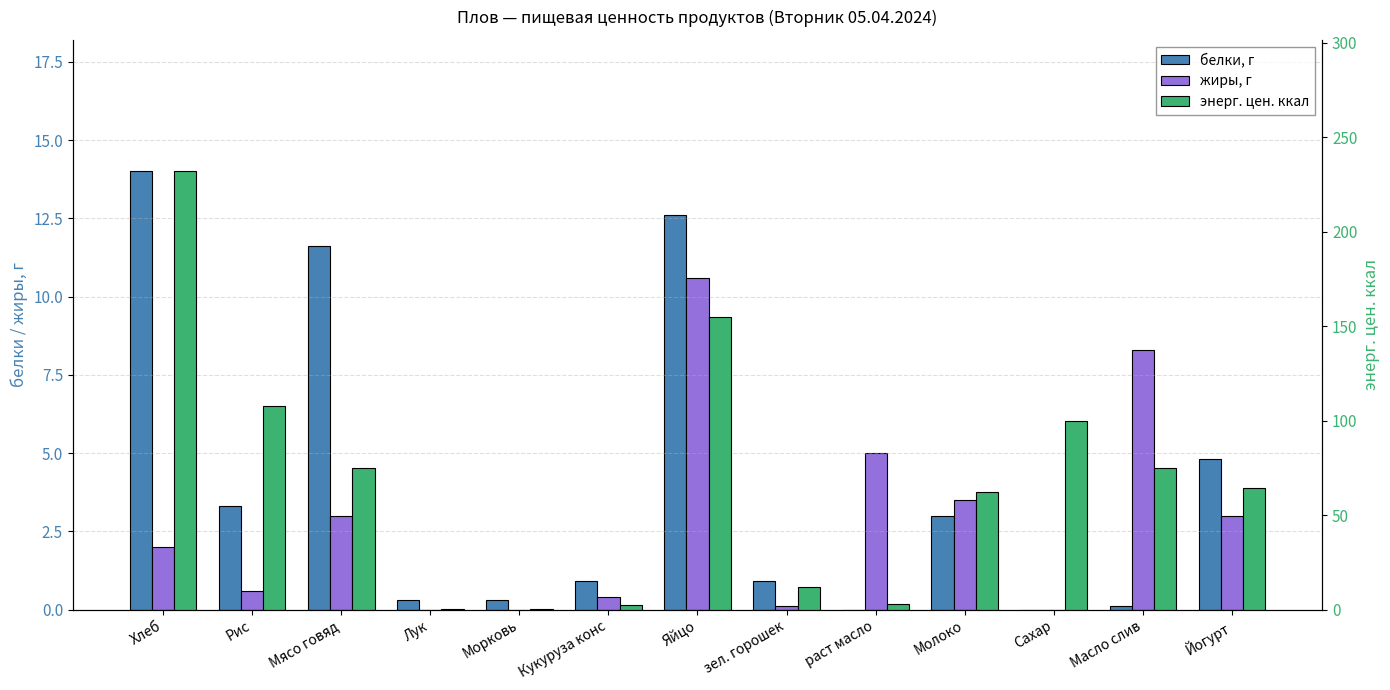

Which category has the highest value in the энерг. цен. ккал series?

Хлеб